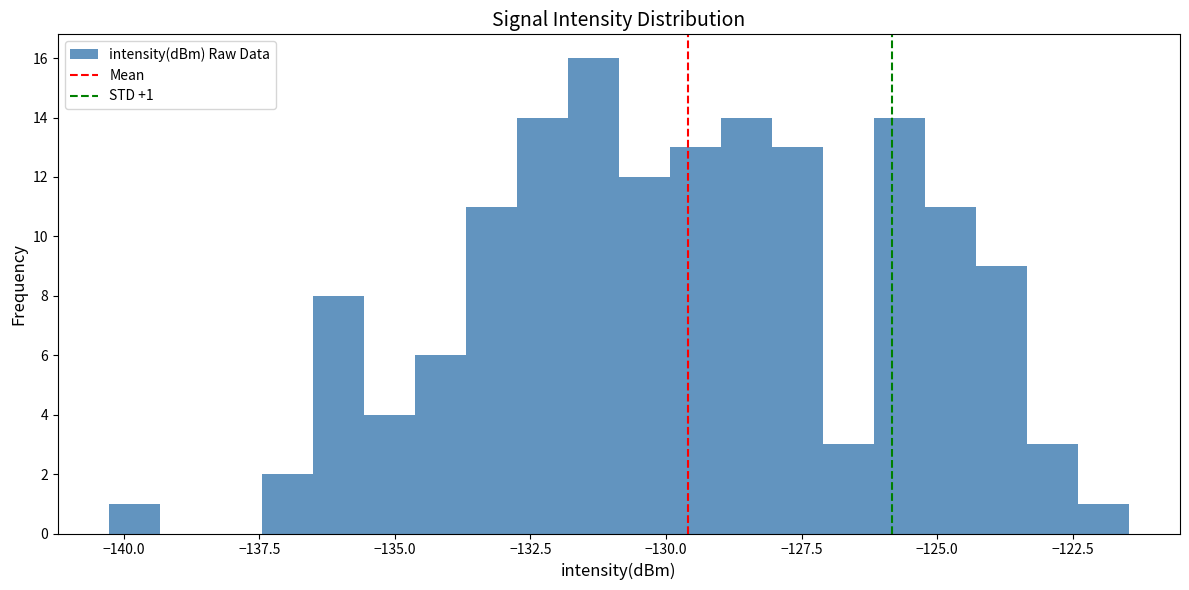

Around what value on the x-axis is the tallest bar? Give the approximate position of its centre, as read against the axis.

-131.5